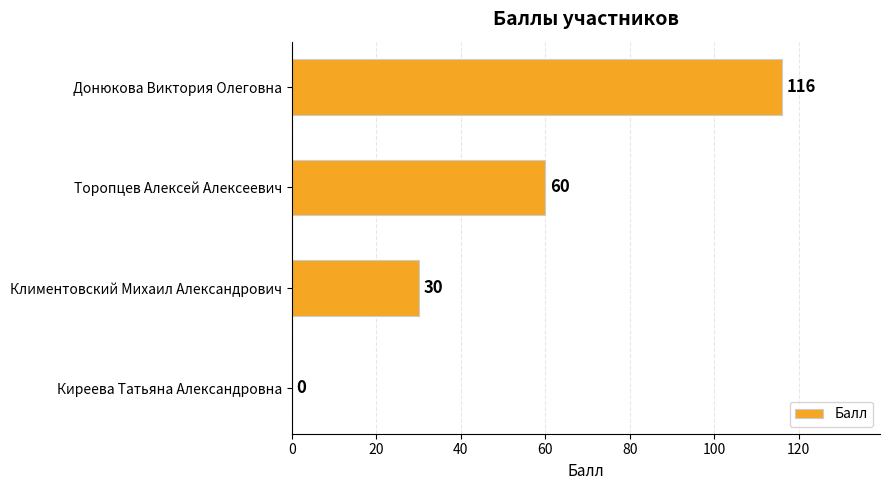

Count the number of data series in this chart.

1